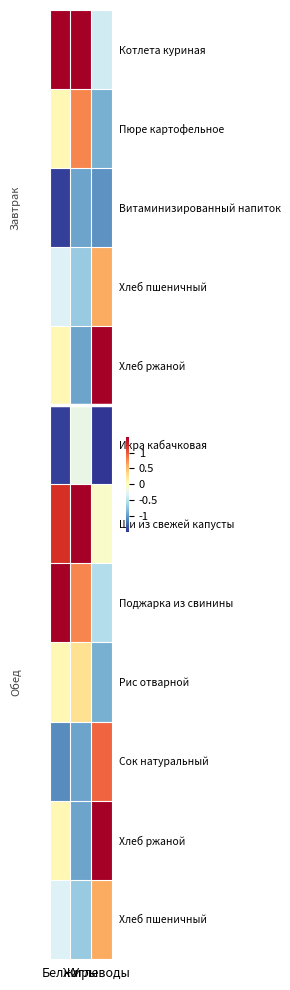

Between Жиры and Белки, which is larger?

Жиры